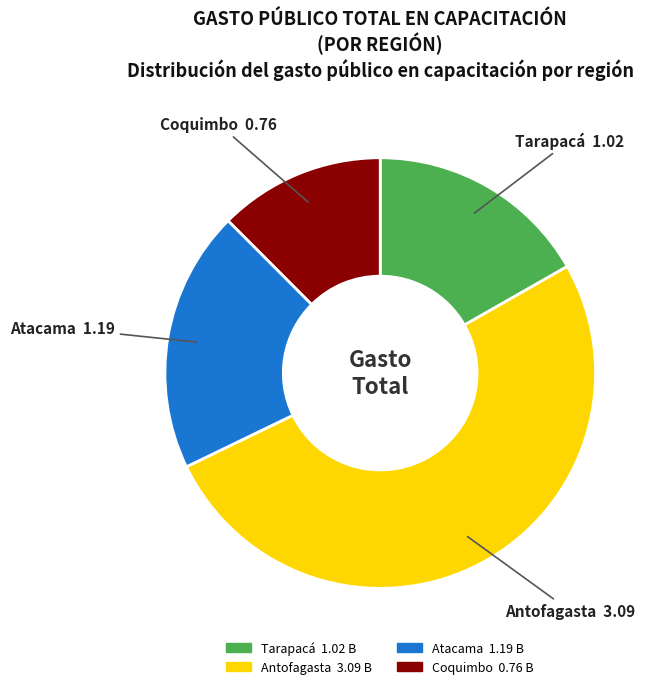

Does any single category account for the majority?

Yes